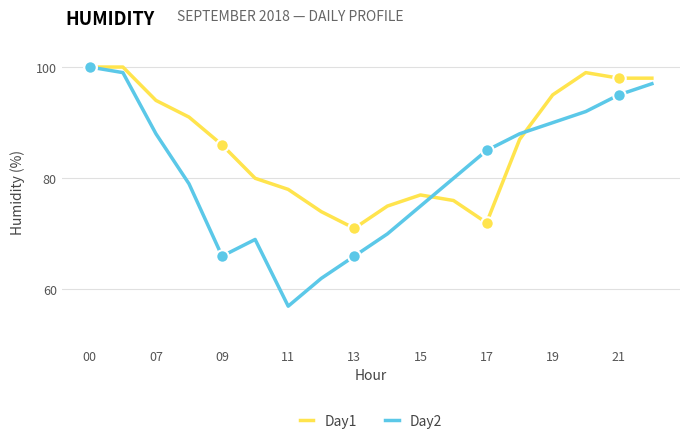

What is the minimum value shown in the chart?

57